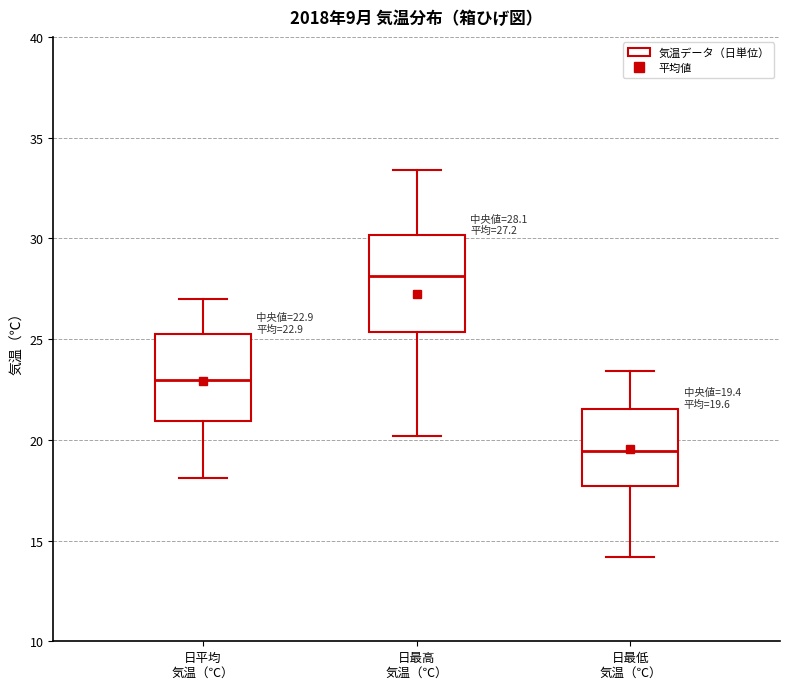

Which box's median line is the highest?

日最高 気温（℃）